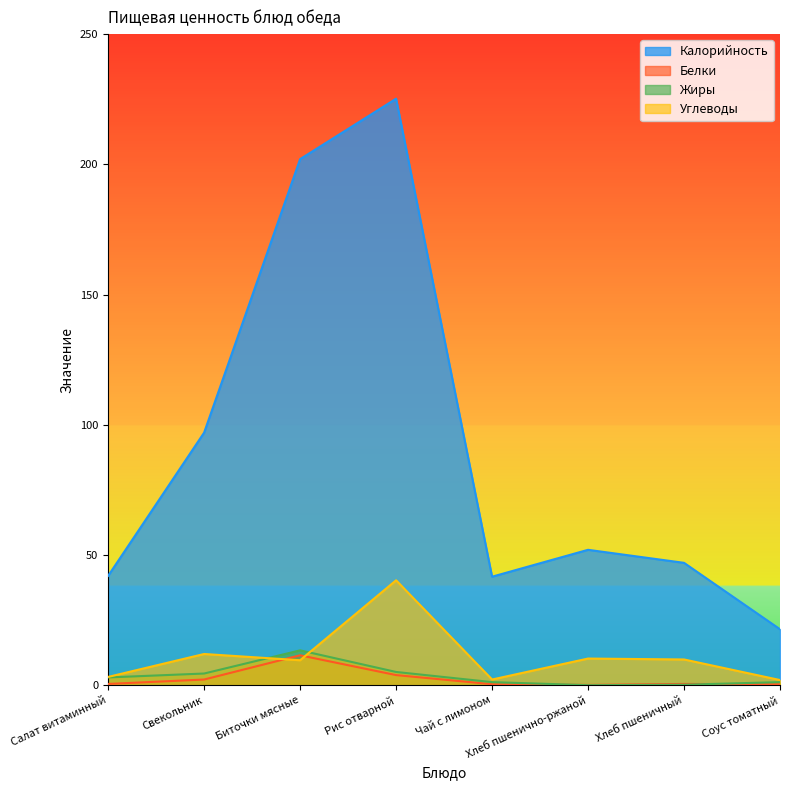

At which category does Калорийность reach its first local valley?

Чай с лимоном